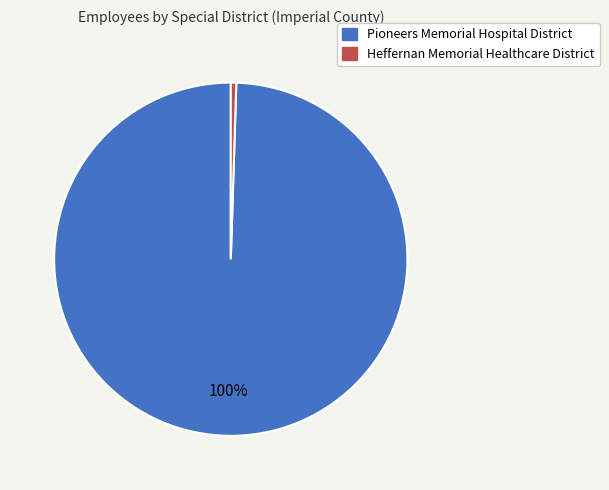

Which category has the smallest portion of the pie?

Heffernan Memorial Healthcare District